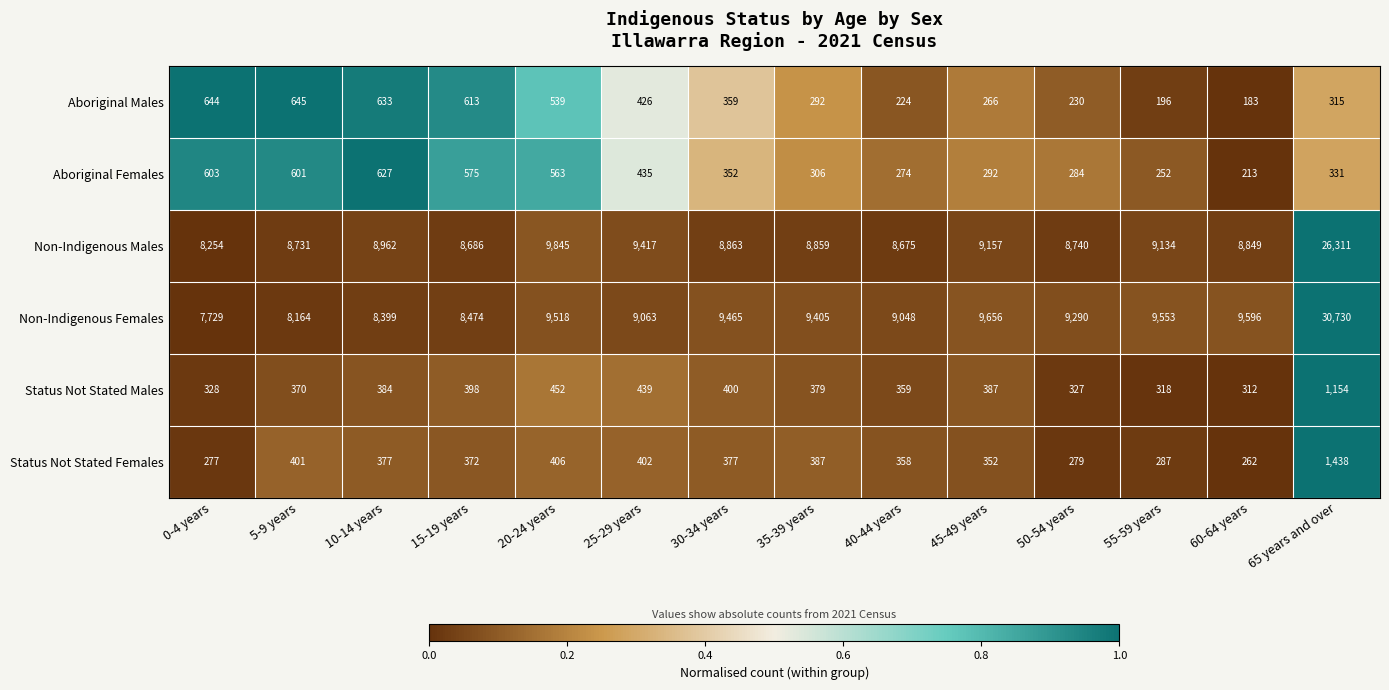

Which series has the largest total across all categories?

Non-Indigenous Females